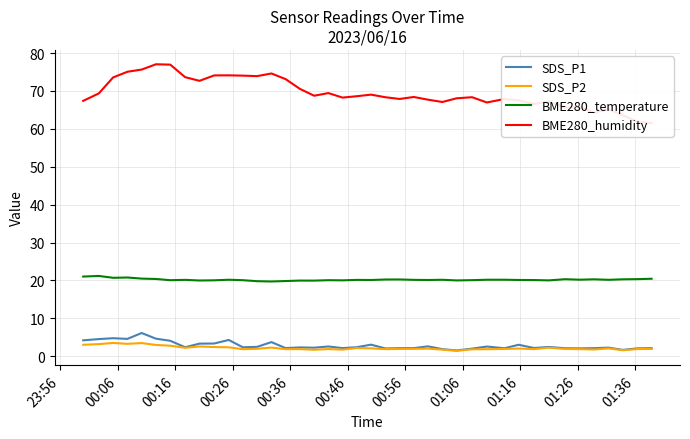

What is the minimum value shown in the chart?

1.4